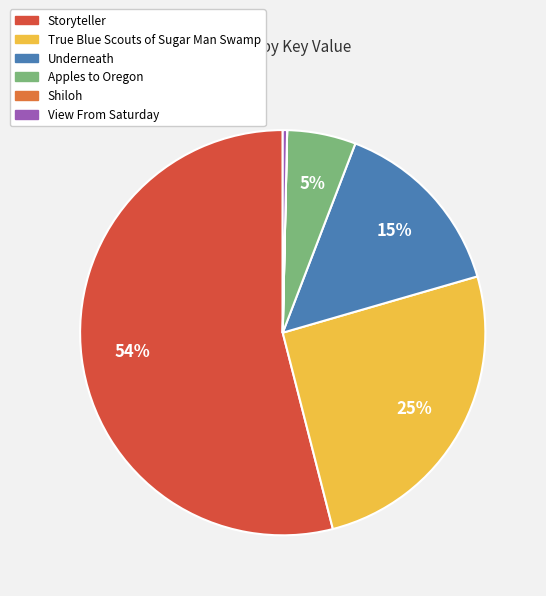

Approximately how many times larger is the value at Underneath compared to Apples to Oregon?

2.7